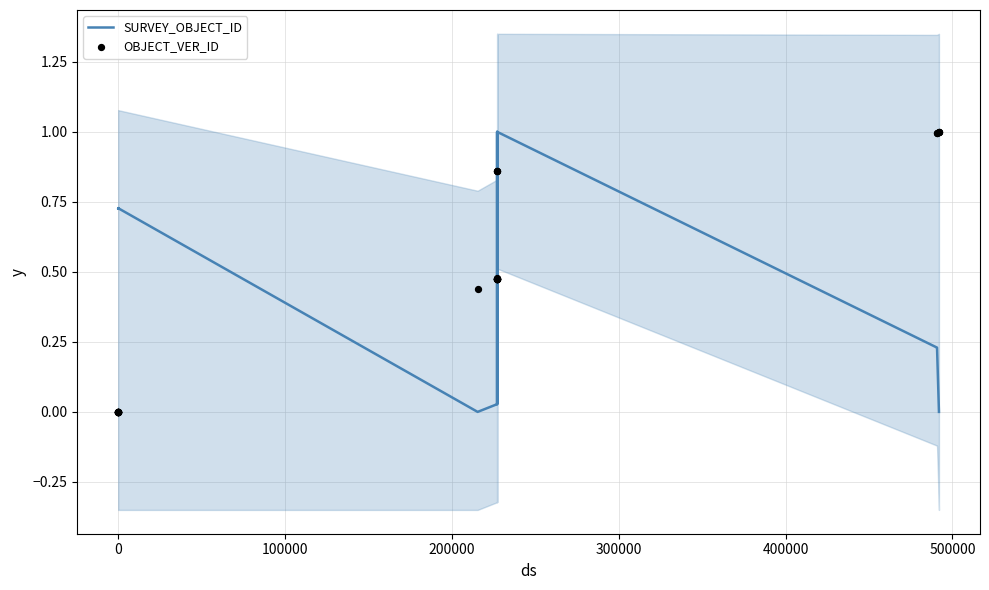

Which series contains the highest Y value?

SURVEY_OBJECT_ID